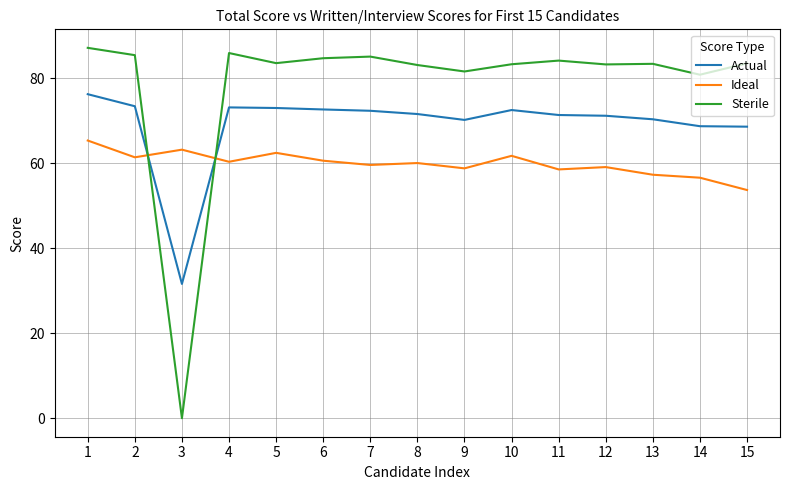

At which category is the sum across all series the highest?

1